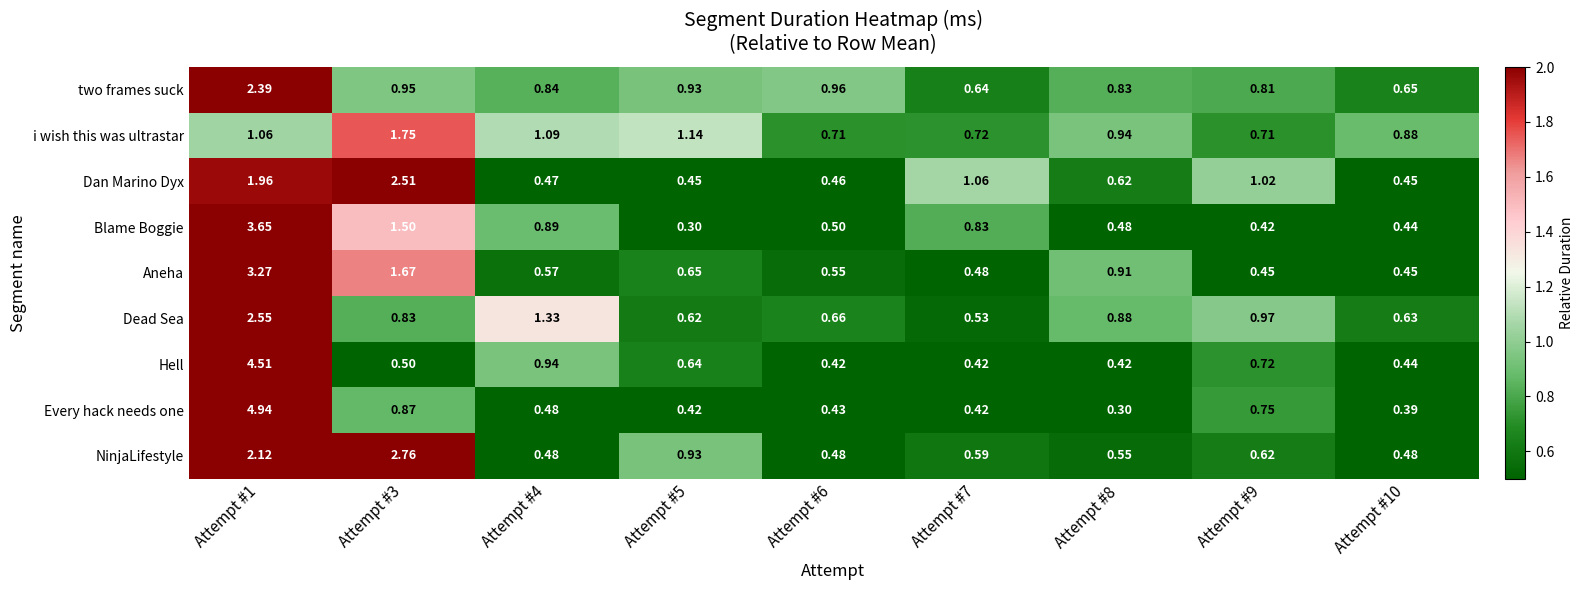

How many series are shown in this chart?

9